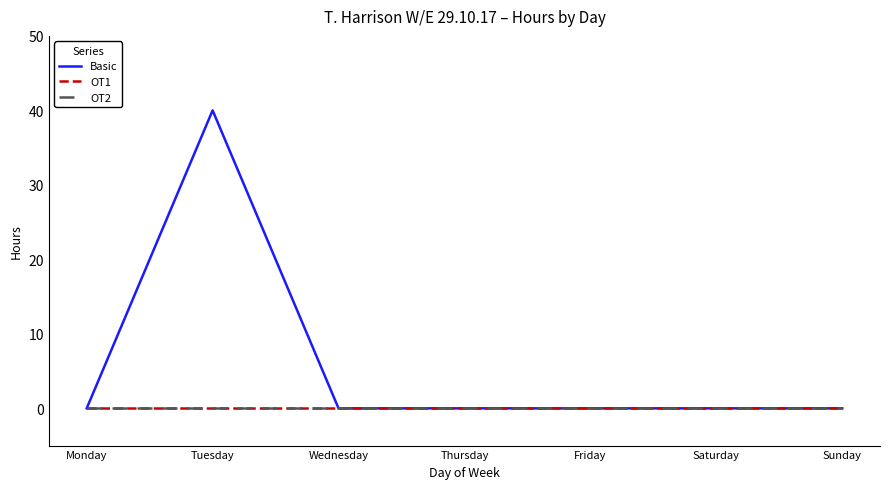

Which series changed the most between Saturday and Sunday?

Basic